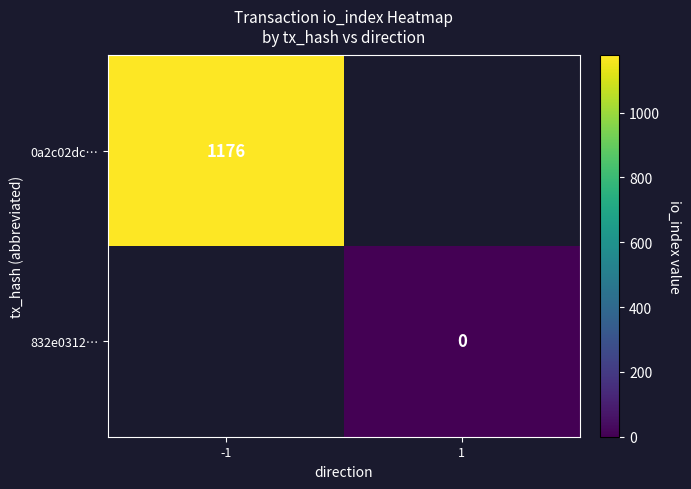

Is it true that 0a2c02dc… equals 282.9 at -1?

False